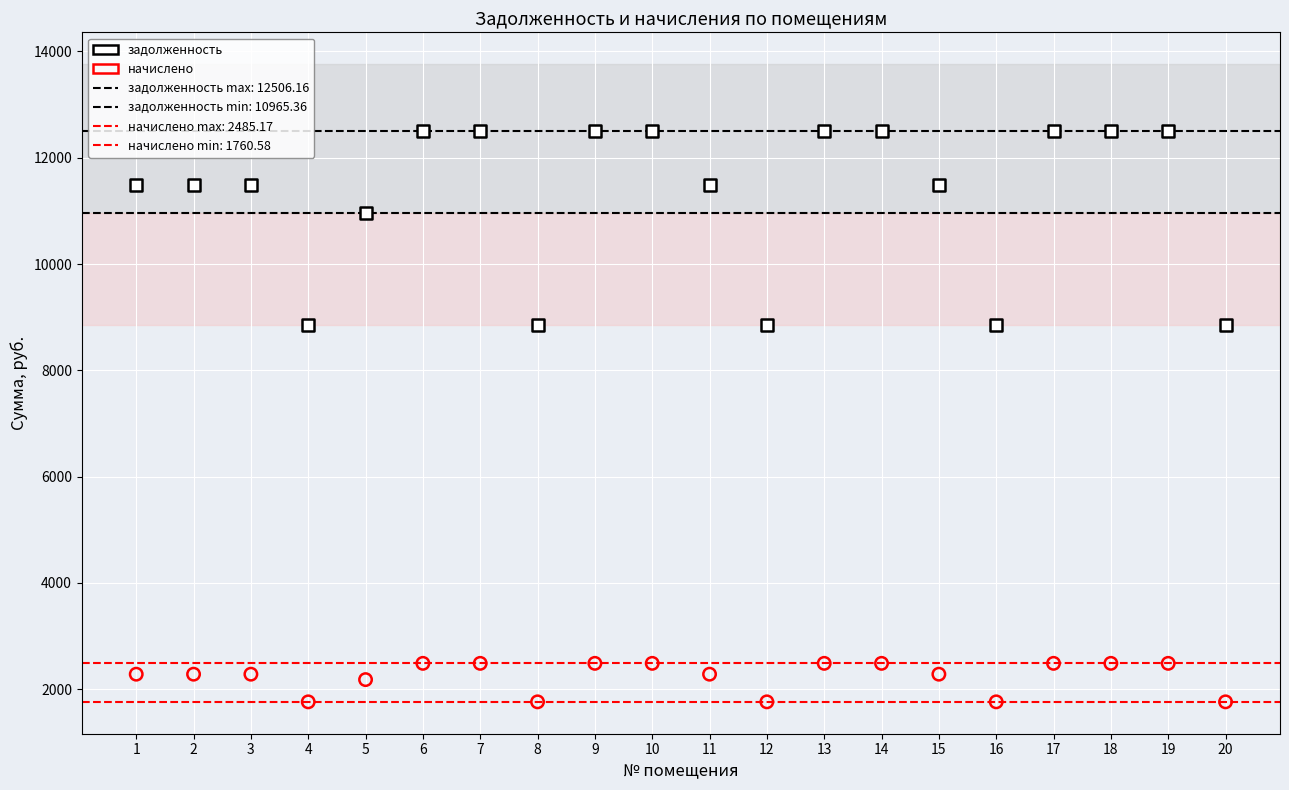

Across all data points, what is the range of Y values (max minus min)?

10745.6